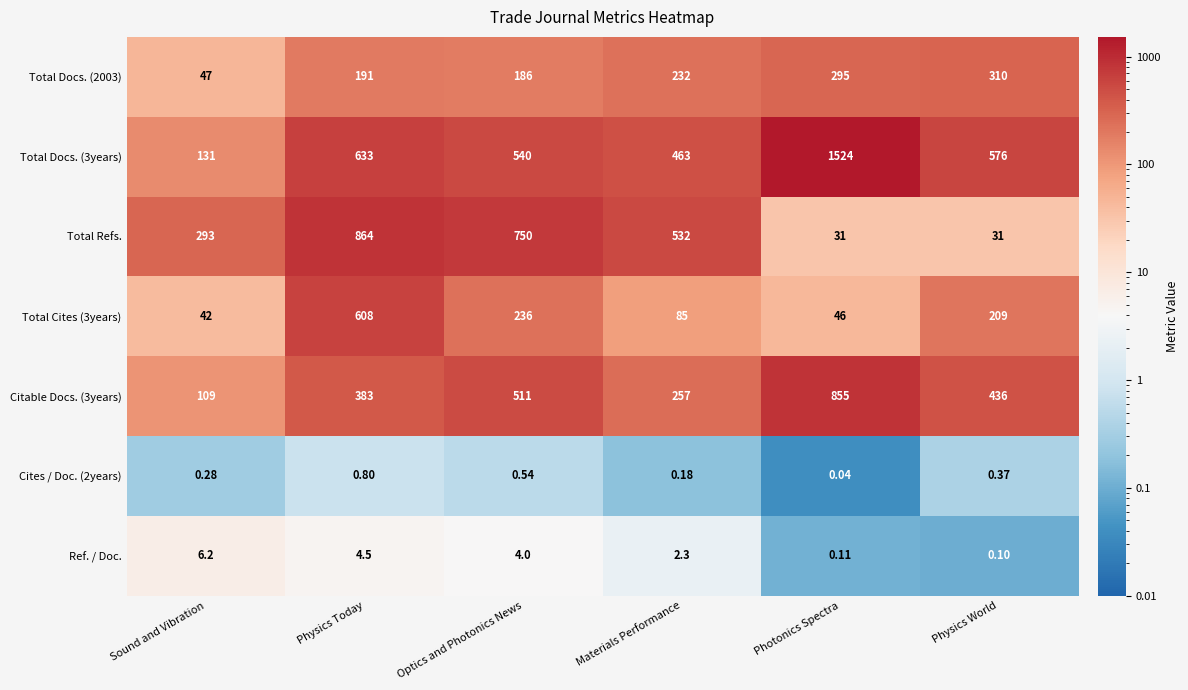

Where does the Total Refs. series first go above 532?

Physics Today